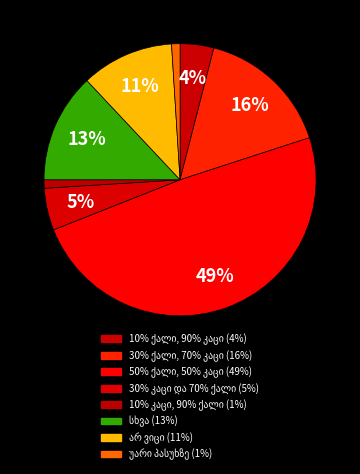

Count the number of slices in the pie.

8